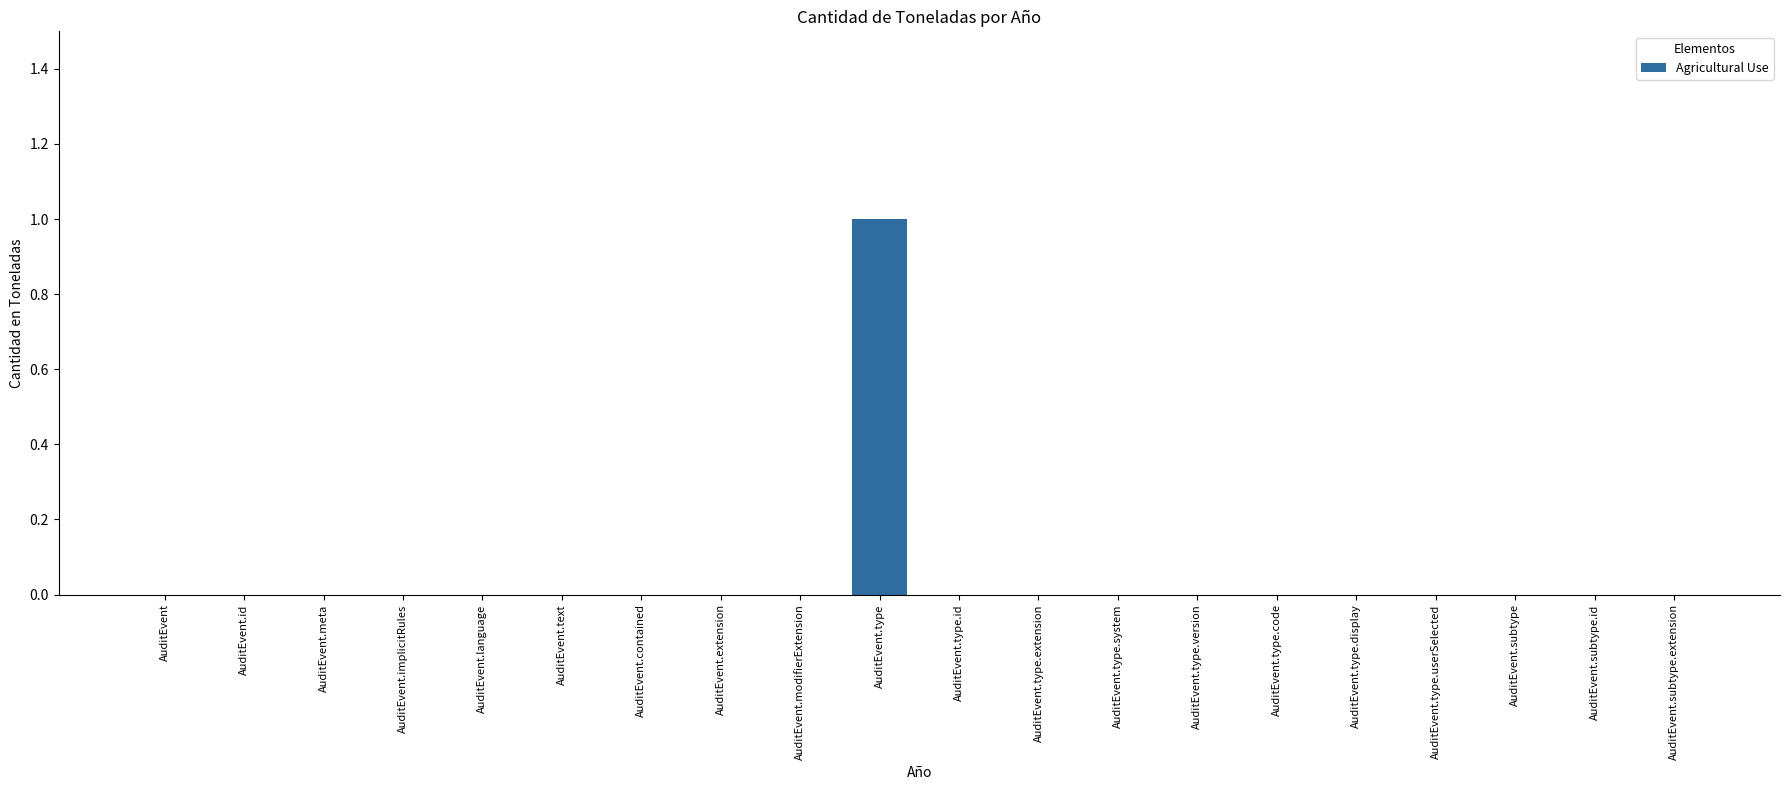

Count the number of data series in this chart.

1